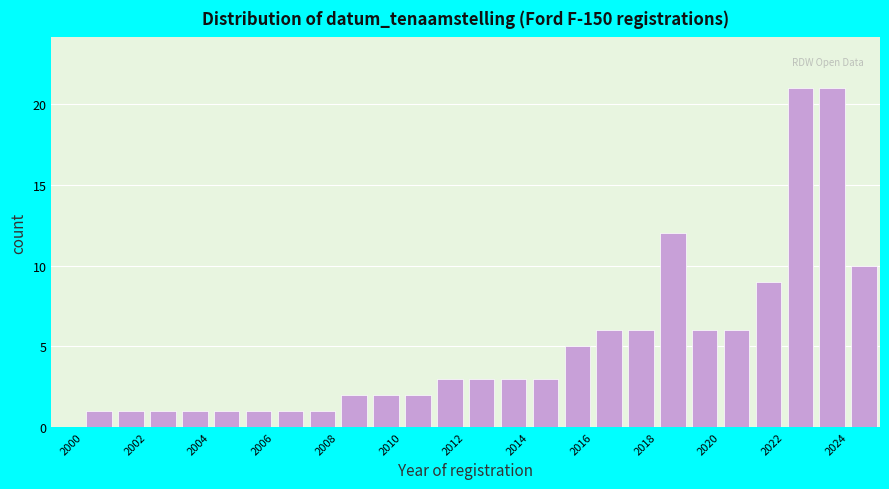

Reading left to right, transcribe this chart: for each bar, give the range it covers on the x-axis and its height. The values are not printed on the chart, so give them approximately, as read against the axis.

2000 to 2001: 1
2001 to 2002: 1
2002 to 2003: 1
2003 to 2004: 1
2004 to 2005: 1
2005 to 2006: 1
2006 to 2007: 1
2007 to 2008: 1
2008 to 2009: 2
2009 to 2010: 2
2010 to 2011: 2
2011 to 2012: 3
2012 to 2013: 3
2013 to 2014: 3
2014 to 2015: 3
2015 to 2016: 5
2016 to 2017: 6
2017 to 2018: 6
2018 to 2019: 12
2019 to 2020: 6
2020 to 2021: 6
2021 to 2022: 9
2022 to 2023: 21
2023 to 2024: 21
2024 to 2025: 10